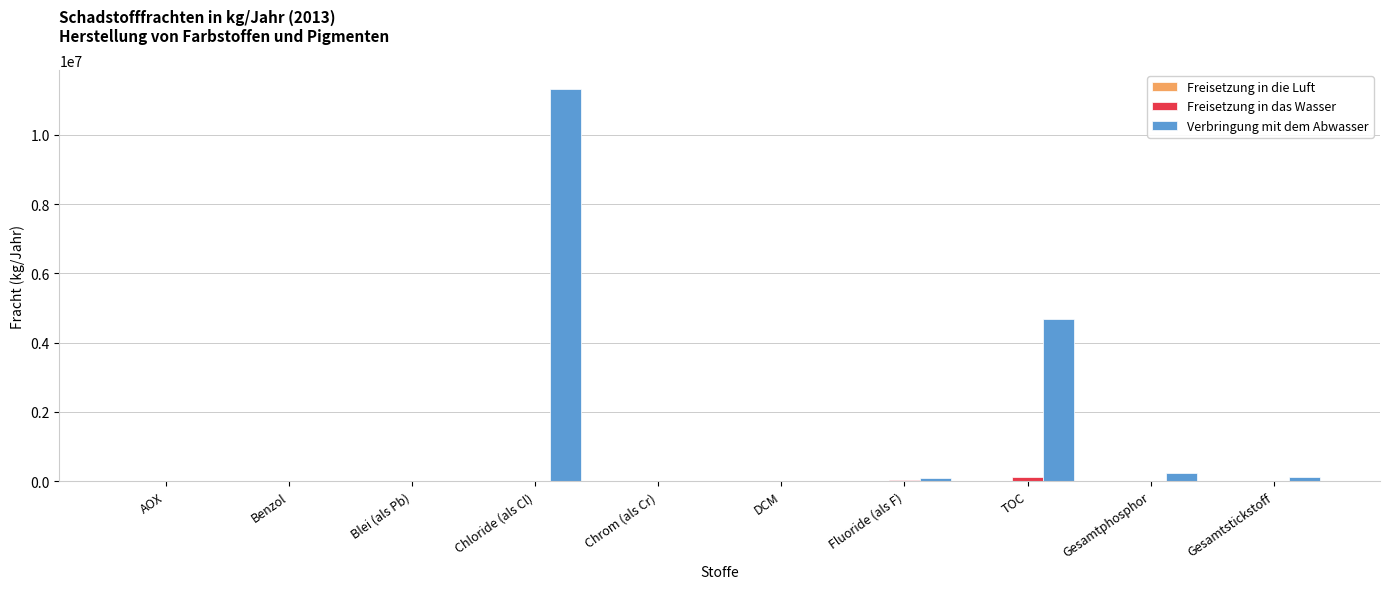

What is the sum of all Verbringung mit dem Abwasser values?

16448189